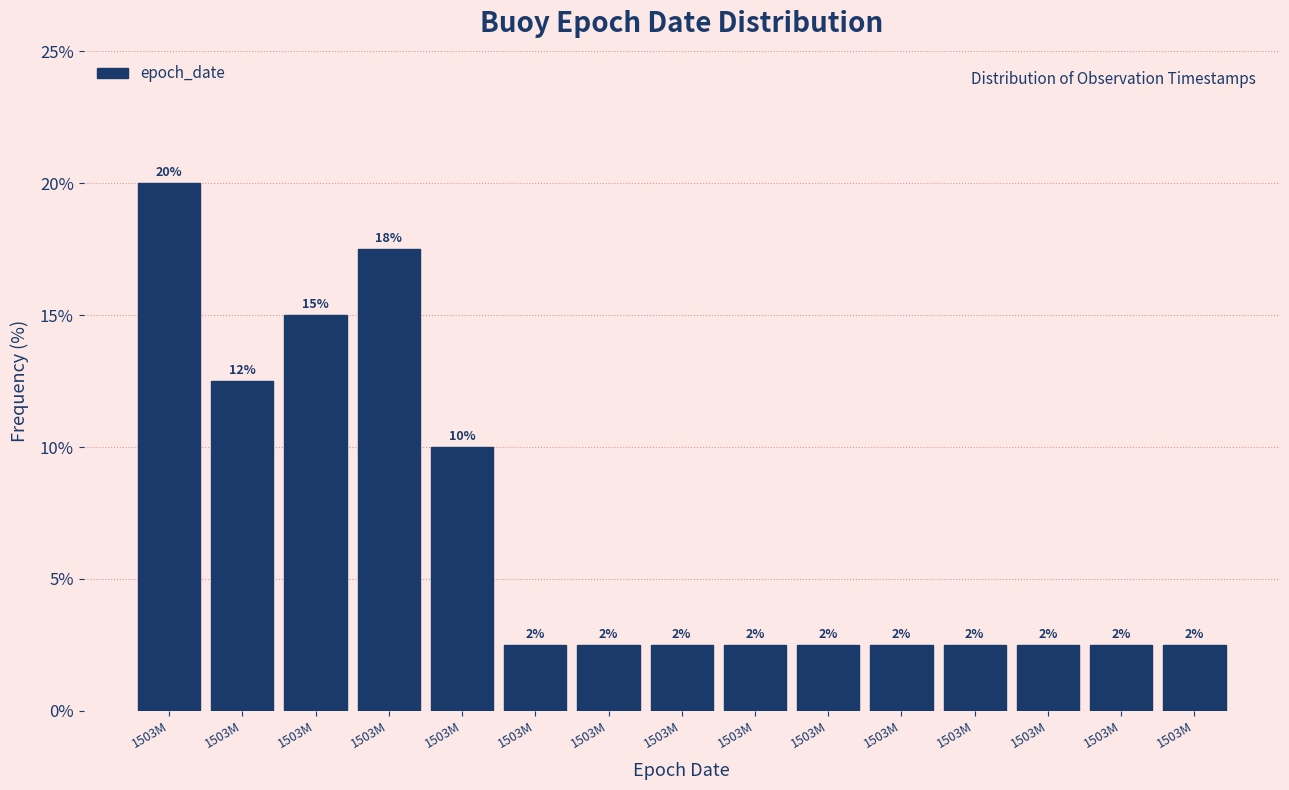

Are the bars horizontal?

No